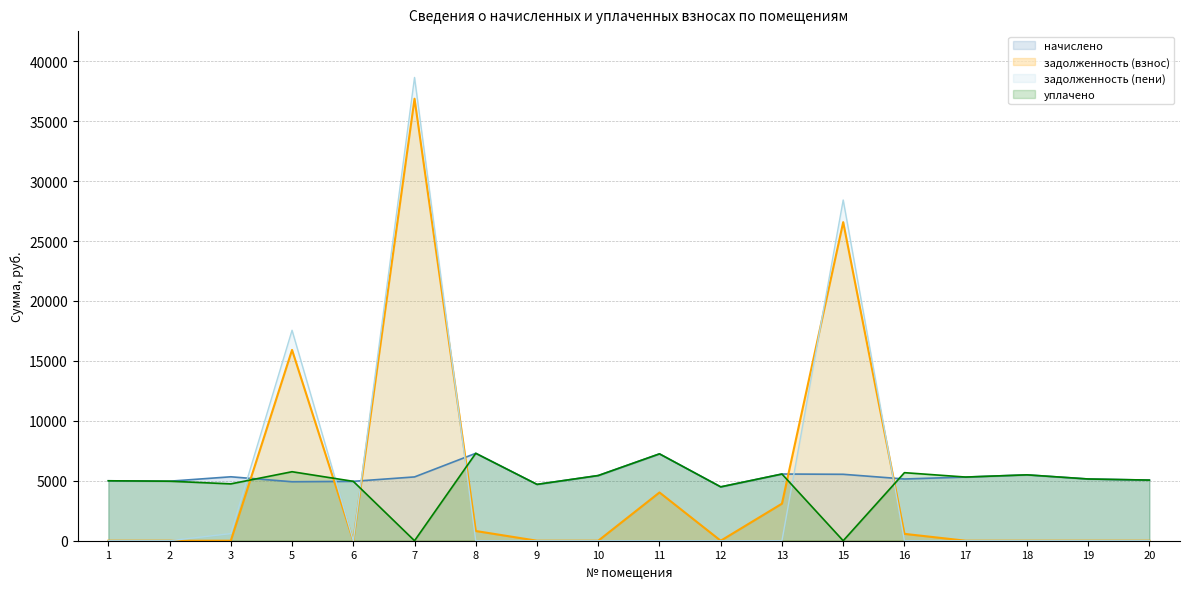

What is the difference between the maximum and minimum values in the задолженность (взнос) series?

36871.5